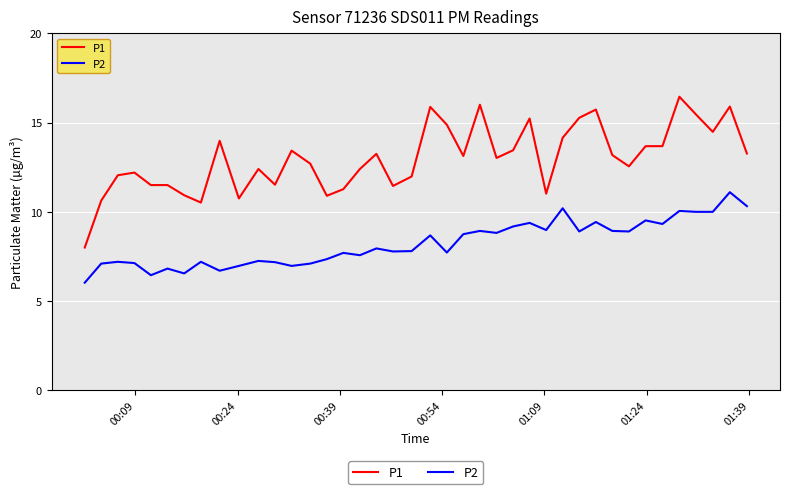

True or false: P2 and P1 intersect in this chart.

False